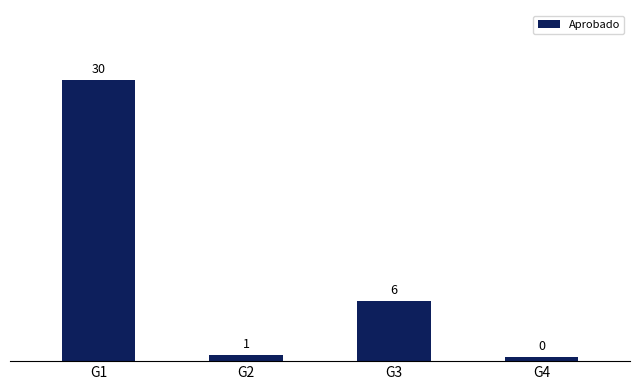

Which category has the lowest value across all series?

G4